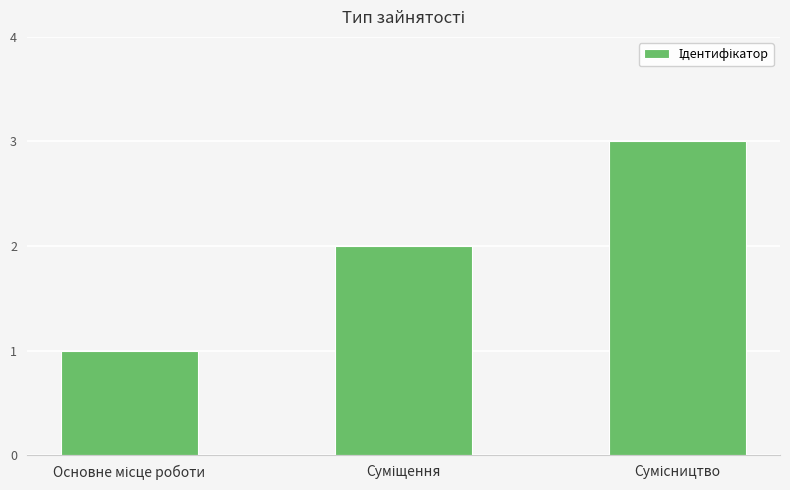

What is the maximum value shown in the chart?

3